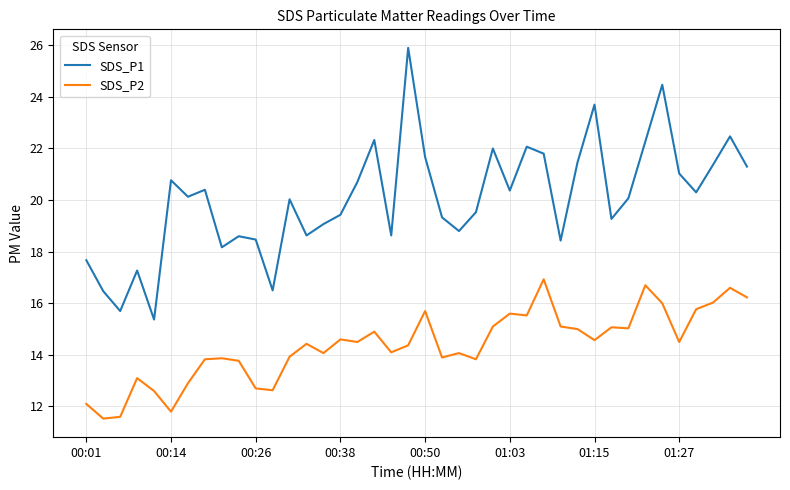

In SDS_P1, how many points are lower than both neighbors (excluding endpoints)?

12